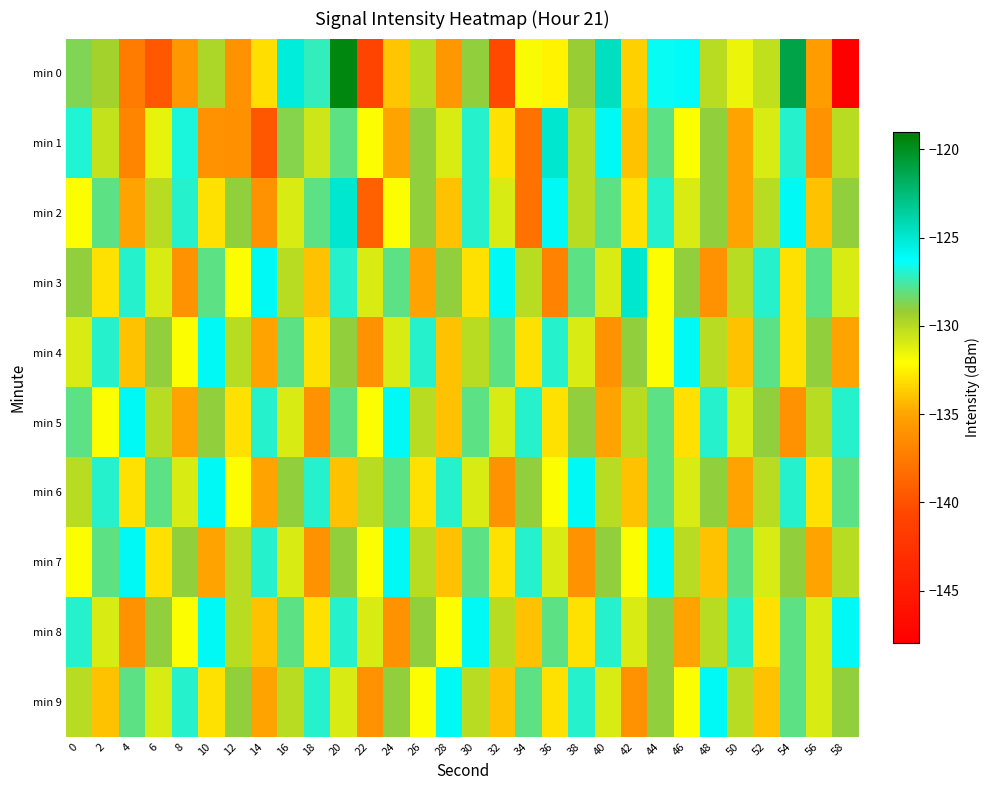

Count the number of categories in the chart.

30